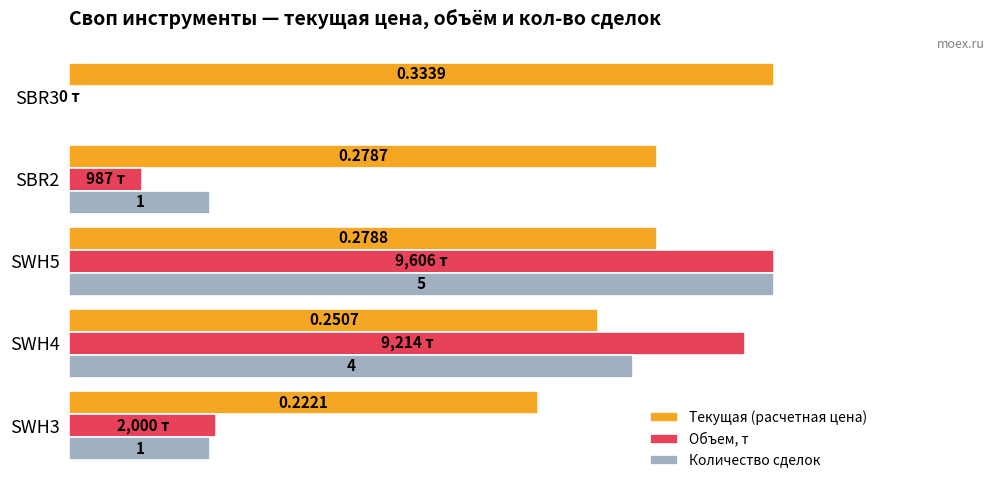

What are all the series names shown in the legend?

Текущая (расчетная цена), Объем, т, Количество сделок